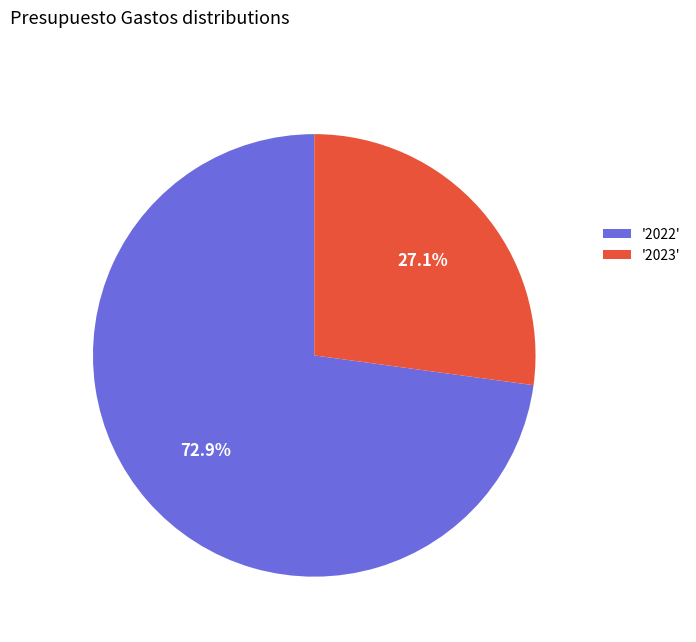

Which category has the smallest portion of the pie?

'2023'